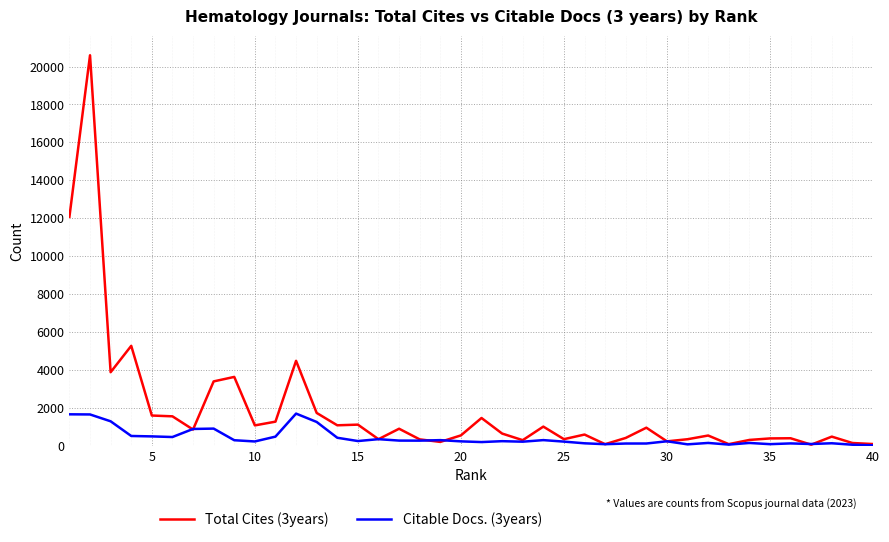

Does the chart have visible grid lines?

Yes